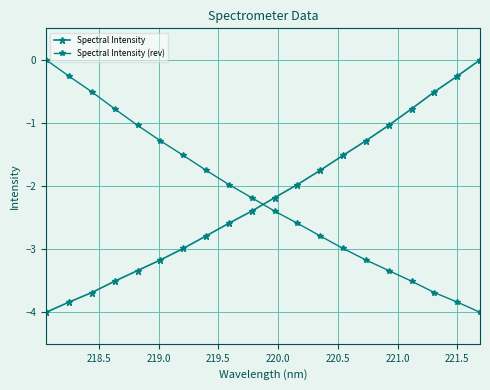

Does the chart display data point markers on the line(s)?

Yes